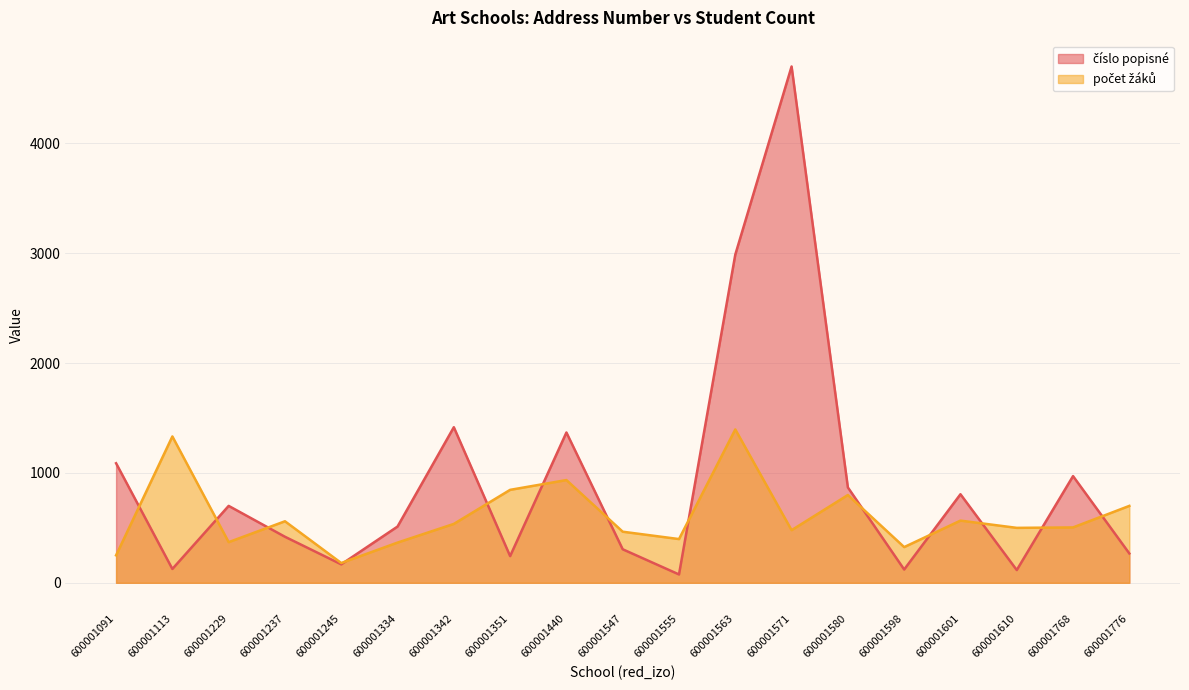

What is the maximum value for číslo popisné?

4699